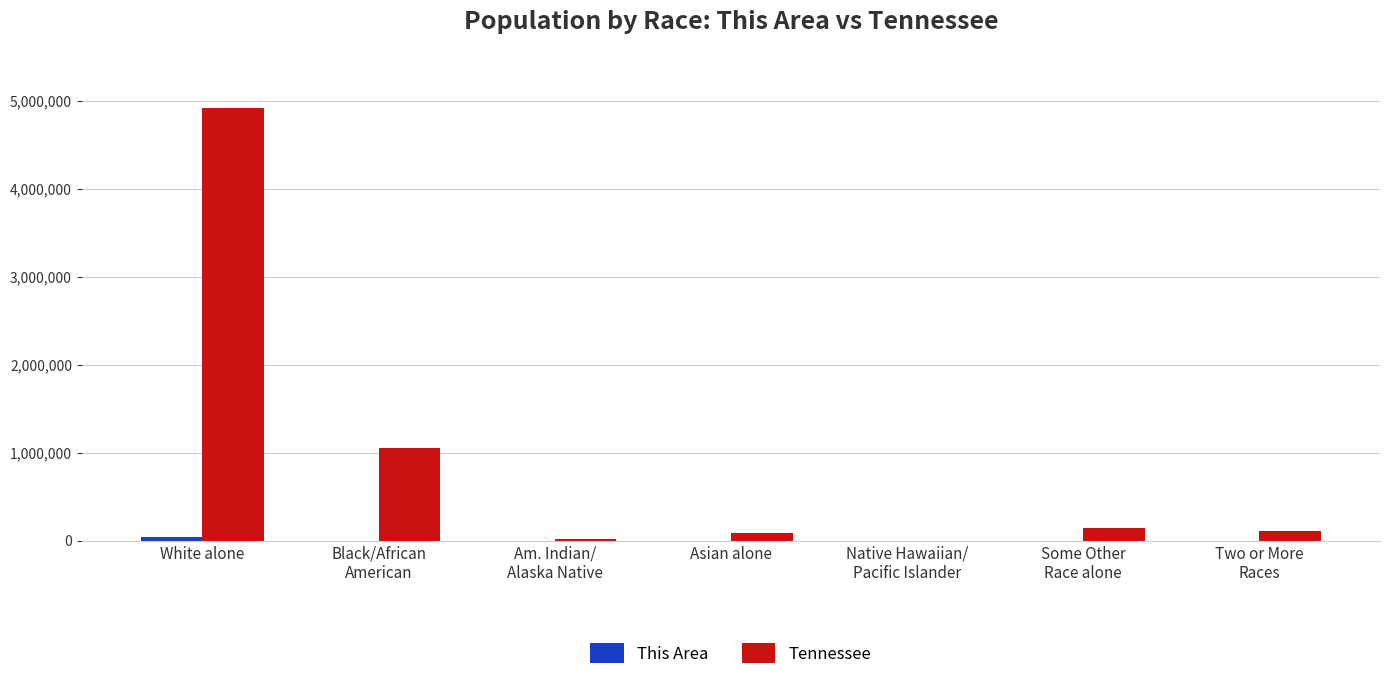

Are the bars horizontal?

No